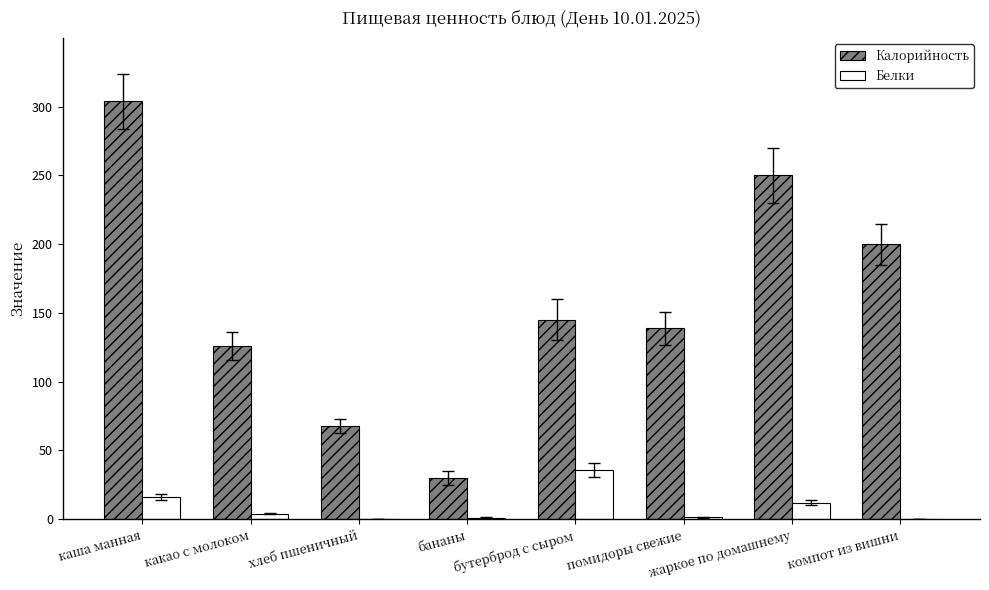

What are all the series names shown in the legend?

Калорийность, Белки